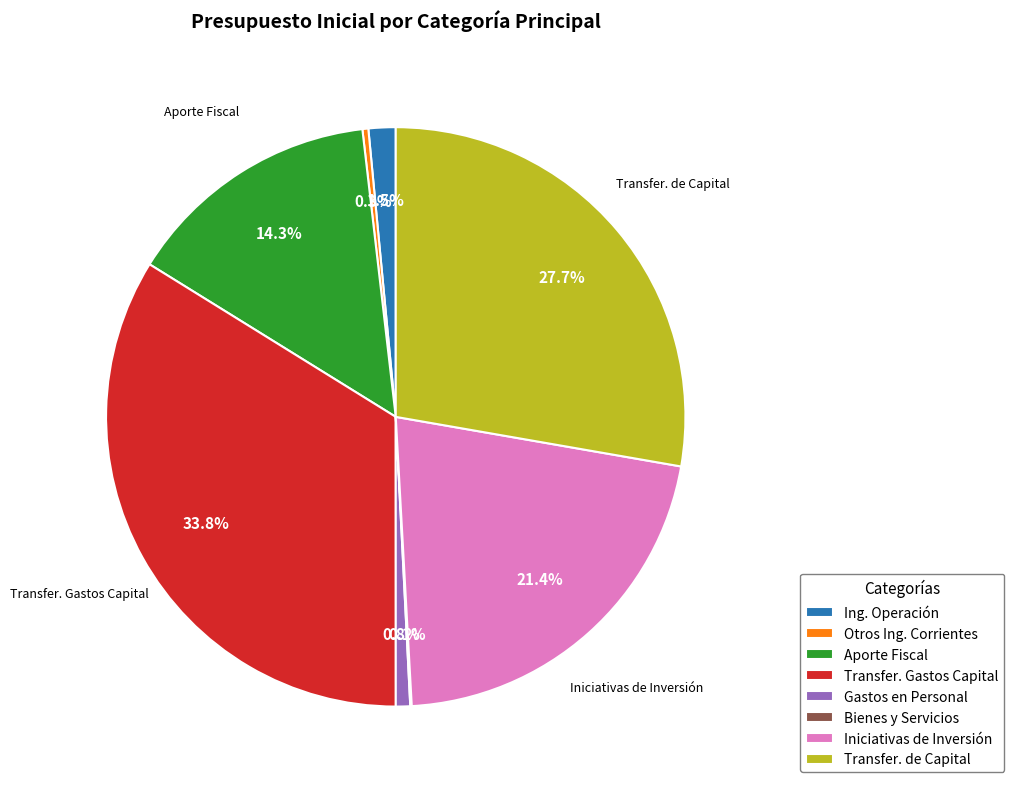

Is there any slice that represents more than half of the pie?

No